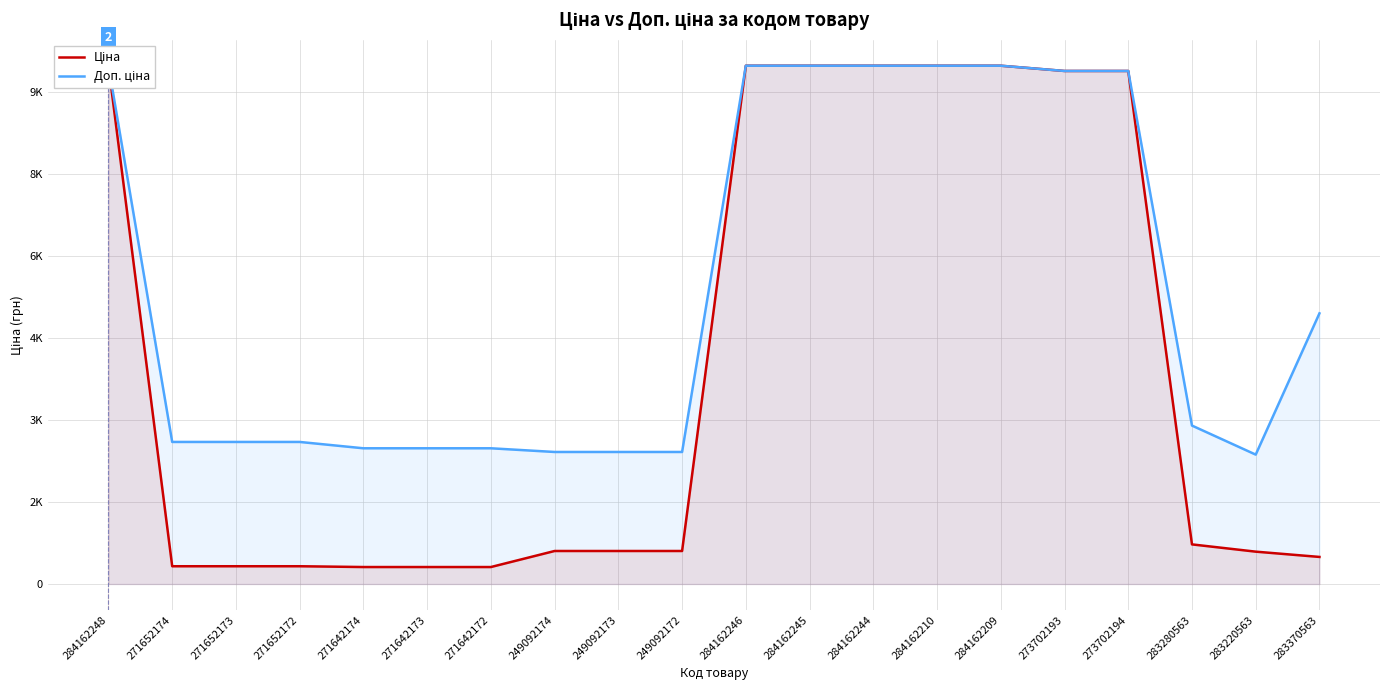

Which series has the largest total across all categories?

Доп. ціна